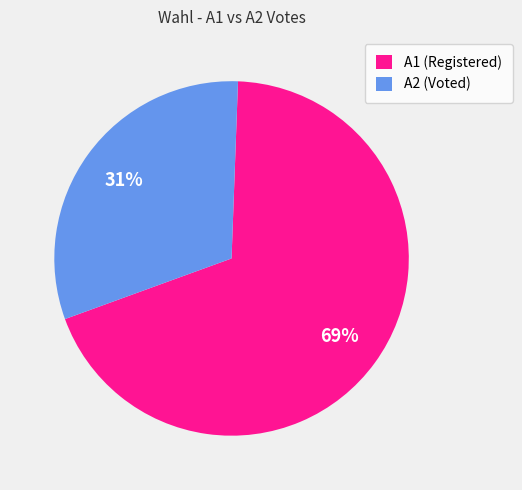

To the nearest percent, what is the difference between the largest and smallest slice percentages?

38%